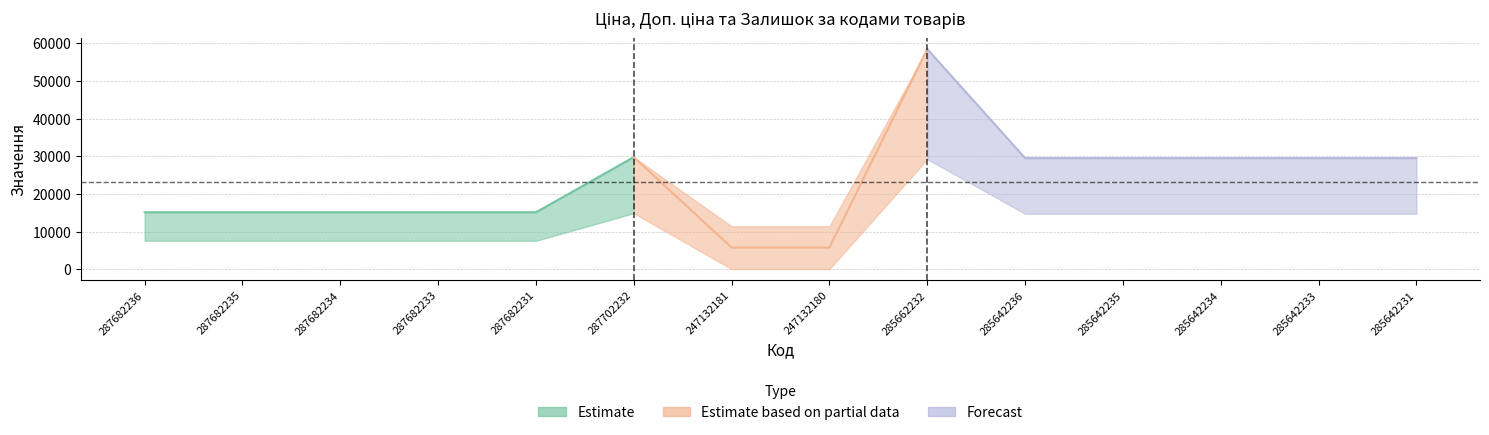

List the labels in order of Ціна value, smallest first.

247132181, 247132180, 287682236, 287682235, 287682234, 287682233, 287682231, 285642236, 285642235, 285642234, 285642233, 285642231, 287702232, 285662232